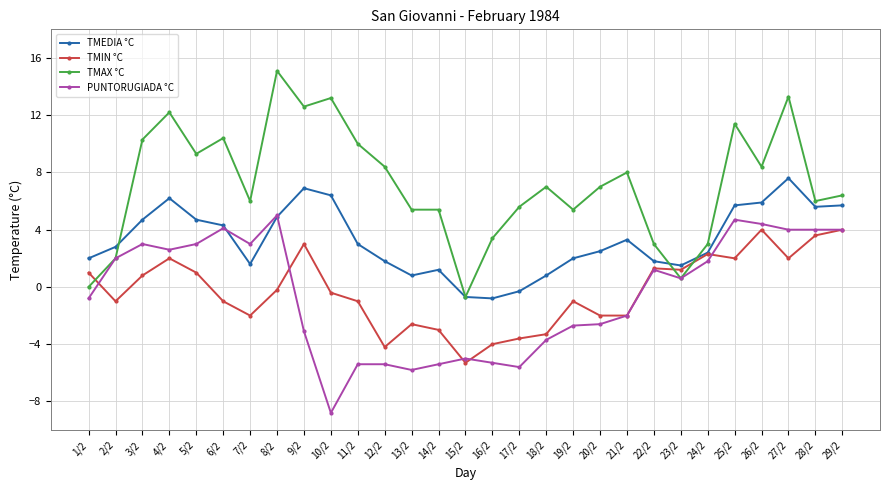

True or false: TMIN °C has more than 0 interior local peaks.

True